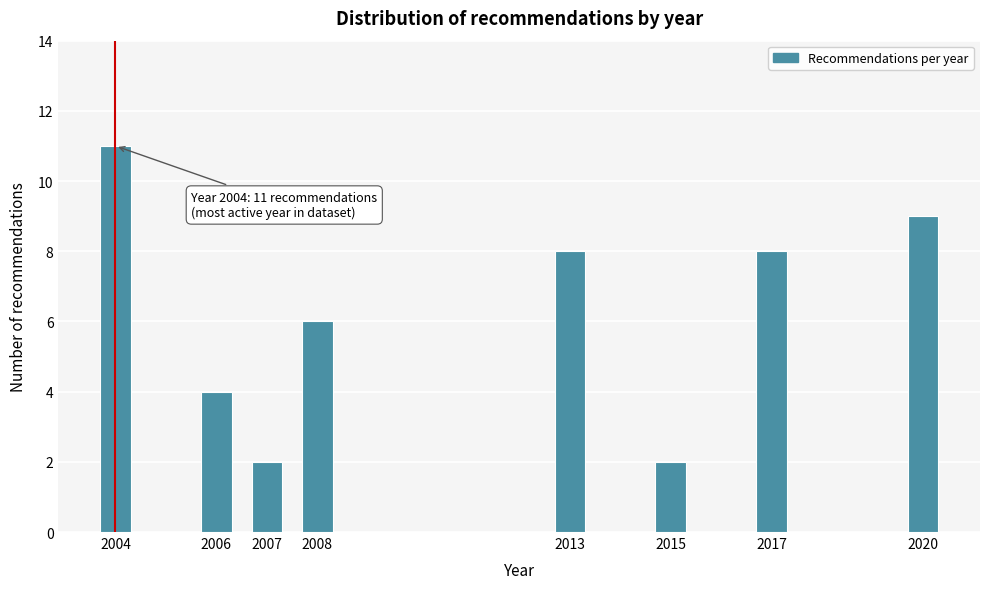

Reading left to right, transcribe all the data shown in this chart.

11	4	2	6	8	2	8	9